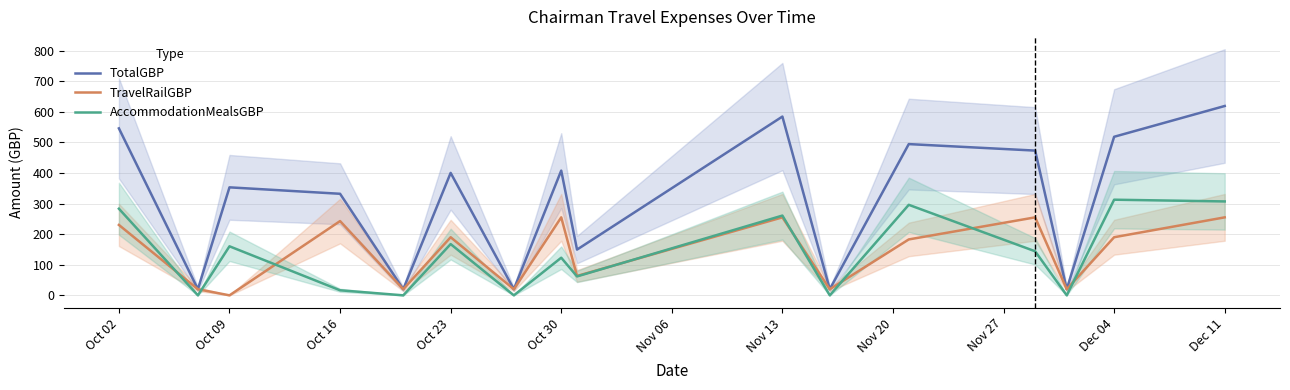

Where is the first local maximum for AccommodationMealsGBP?

Oct 09